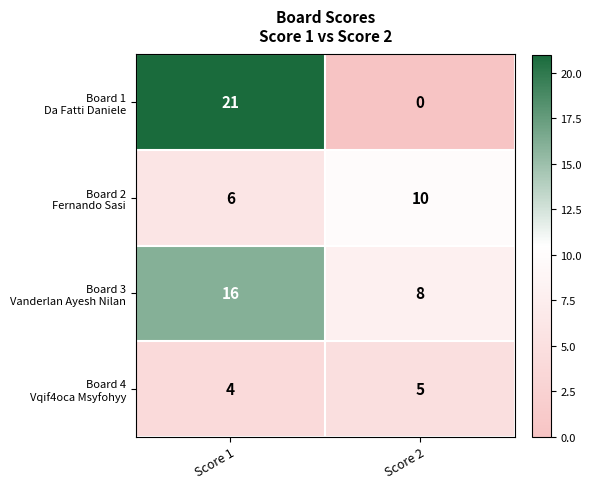

Which label corresponds to the smallest value in the chart?

Score 2